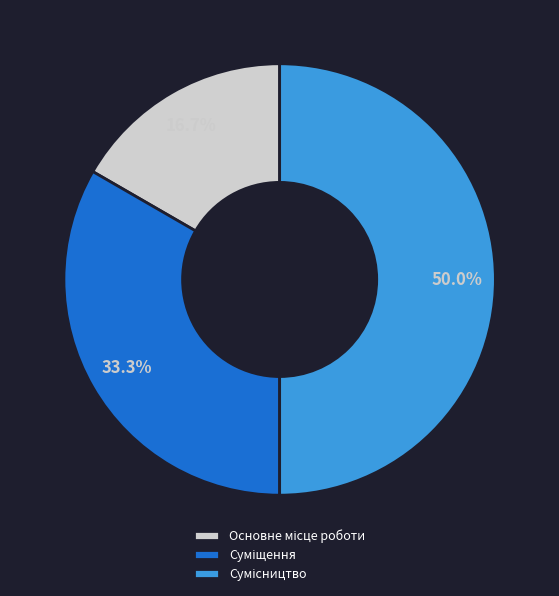

The Сумісництво slice represents 43% of the pie. True or false?

False